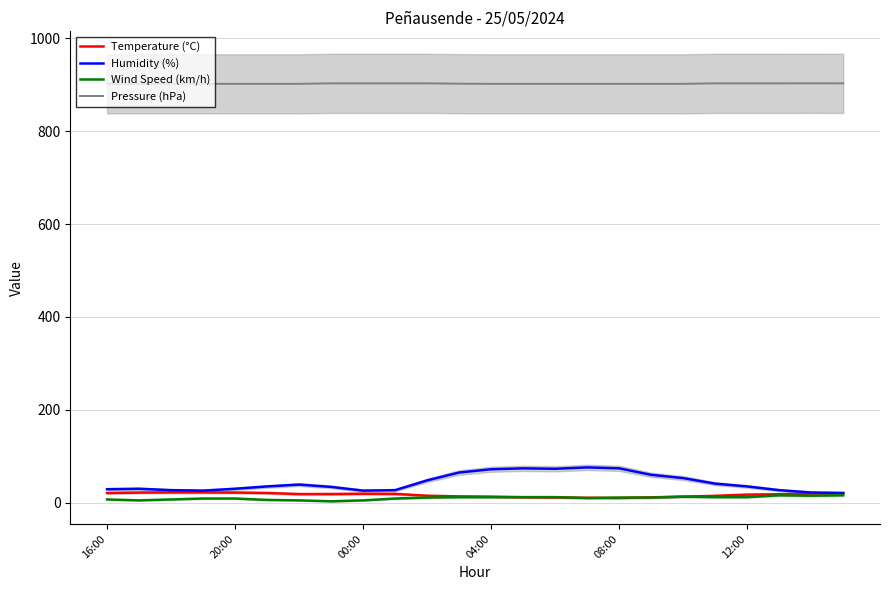

What is the minimum value for Wind Speed (km/h)?

3.0